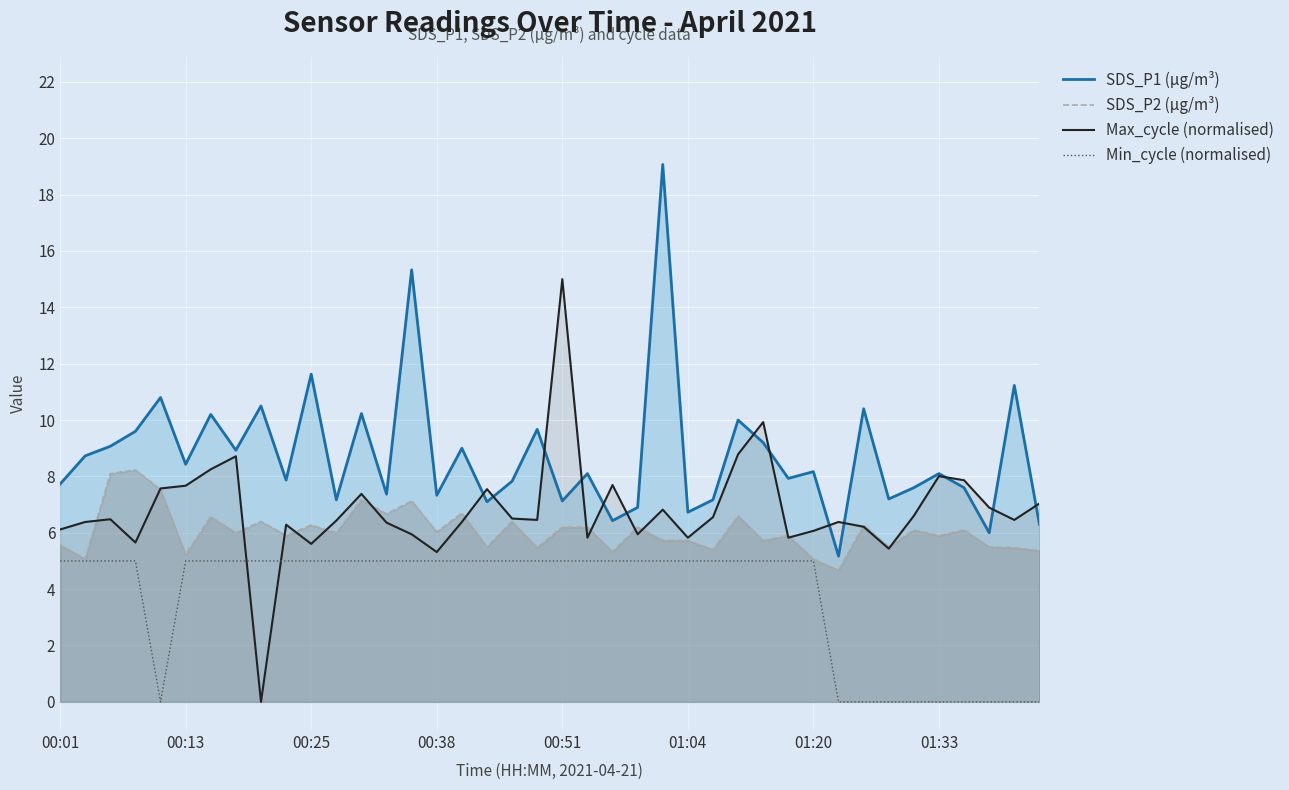

What is the highest value of the Min_cycle (normalised) series?

5.0